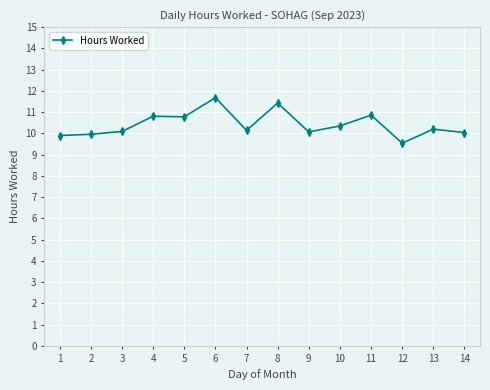

What is the minimum value shown in the chart?

9.5